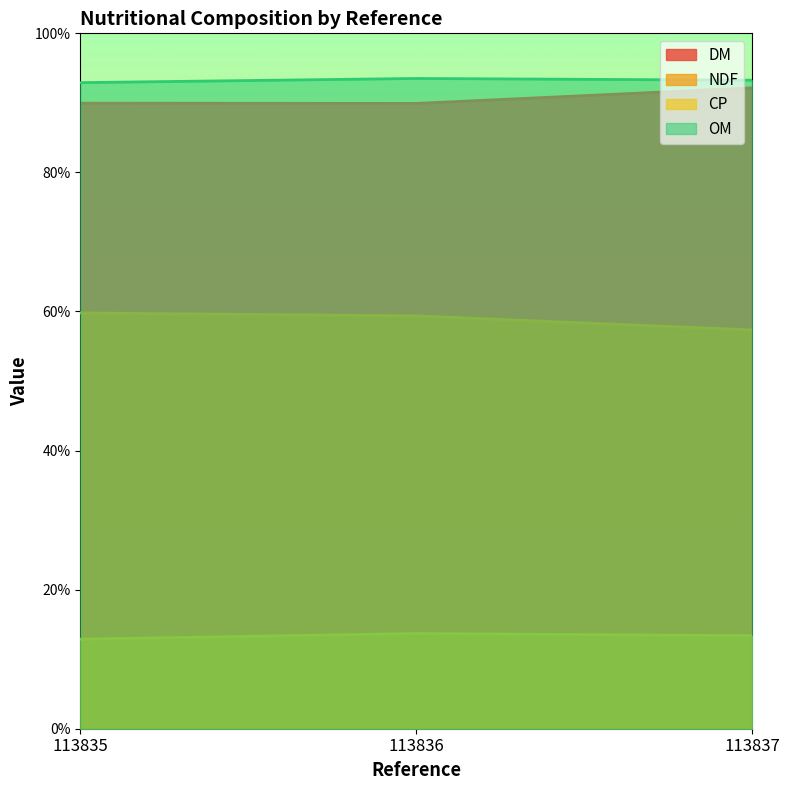

What is the value of the DM point at the 1st from the left?

90.0